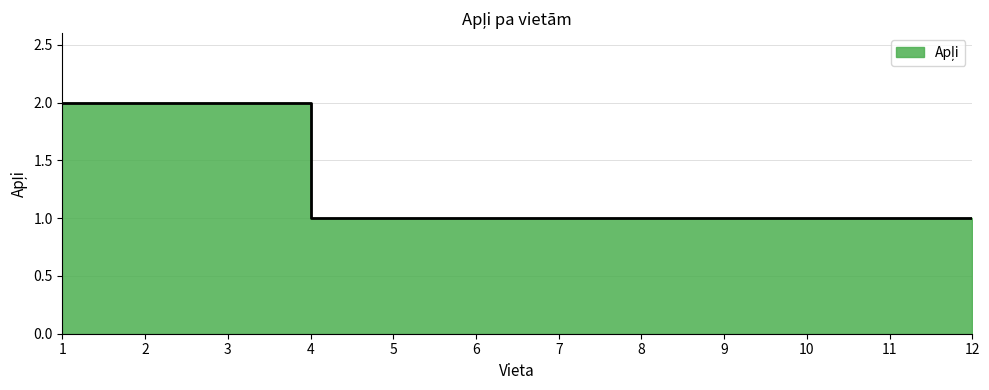

Reading left to right, what are all the values shown in this chart?

2	2	2	1	1	1	1	1	1	1	1	1